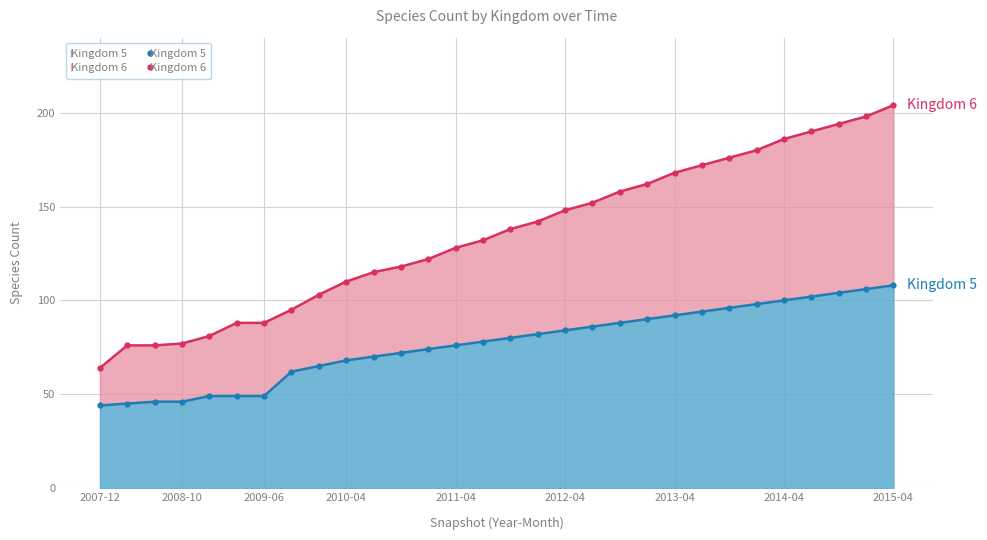

At how many categories does at least one series exceed 186?

4